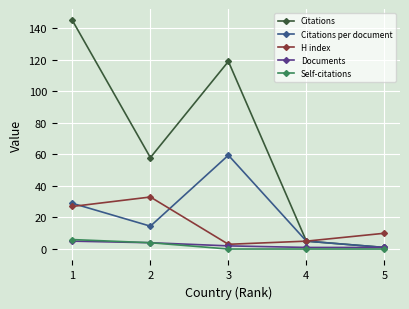

Reading left to right, list all the values displayed in this chart.

Citations: 1=145.0	2=58.0	3=119.0	4=5.0	5=1.0
Citations per document: 1=29.0	2=14.5	3=59.5	4=5.0	5=1.0
H index: 1=27.0	2=33.0	3=3.0	4=5.0	5=10.0
Documents: 1=5.0	2=4.0	3=2.0	4=1.0	5=1.0
Self-citations: 1=6.0	2=4.0	3=0.0	4=0.0	5=0.0